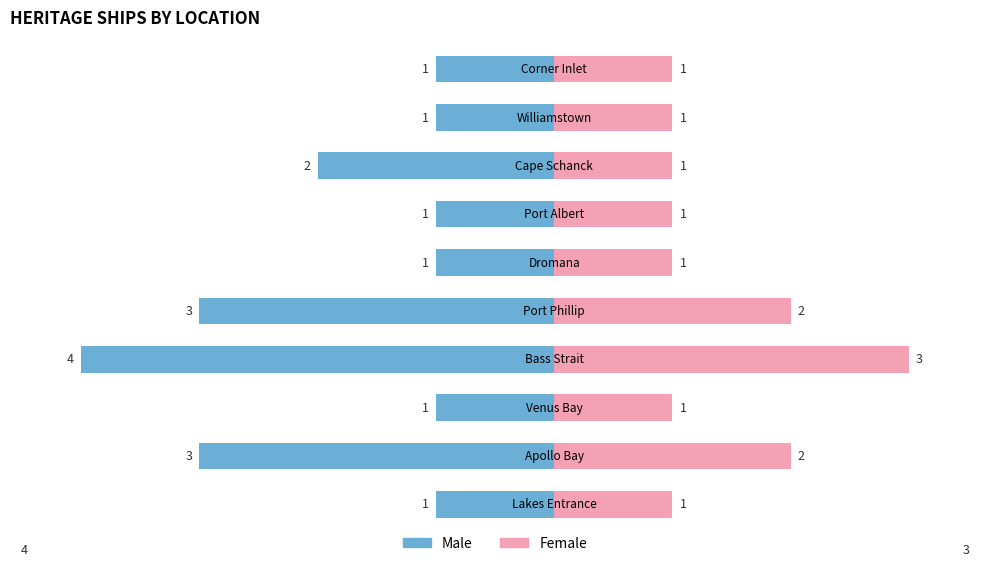

What is the difference between the highest and lowest values at 2?

5.0